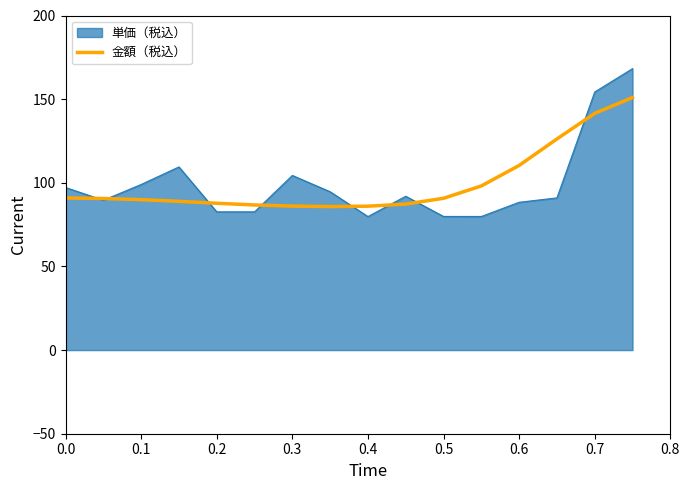

What is the maximum value for 金額（税込）?

151.0